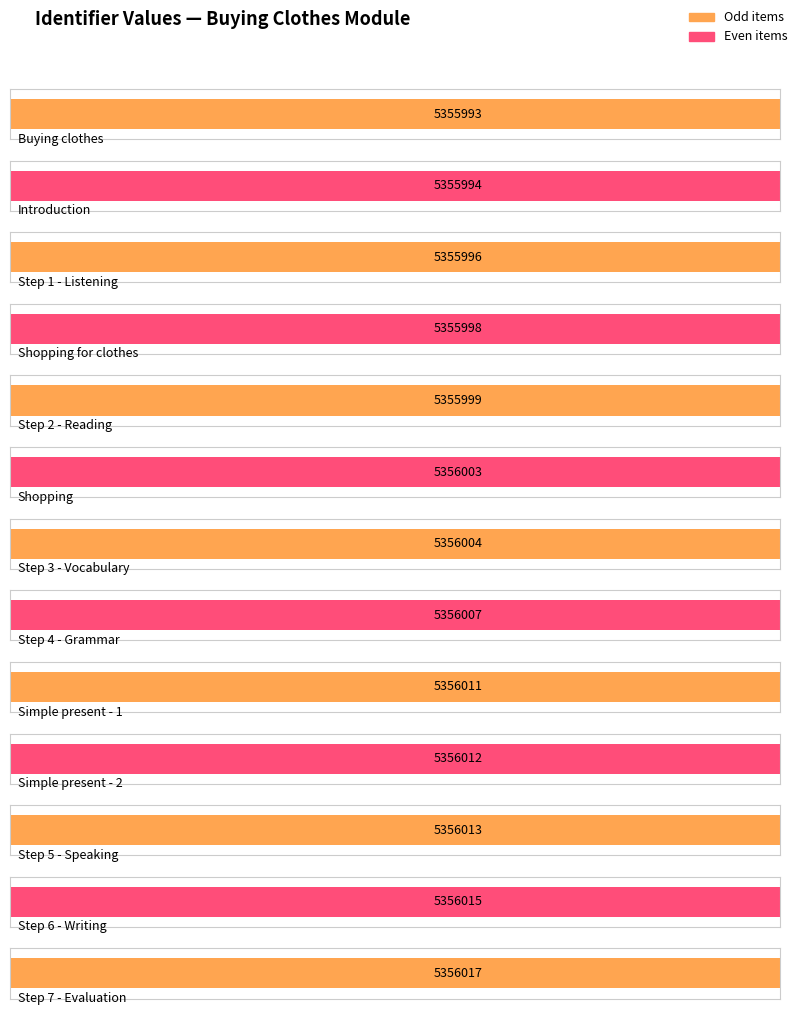

What is the value of the 12th bar from the left?

5356015